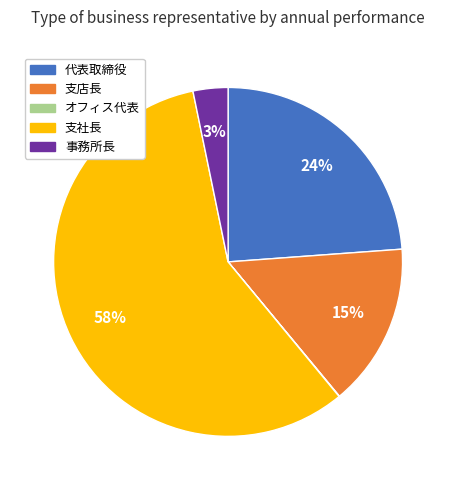

To the nearest percent, what is the difference between the largest and smallest slice percentages?

58%